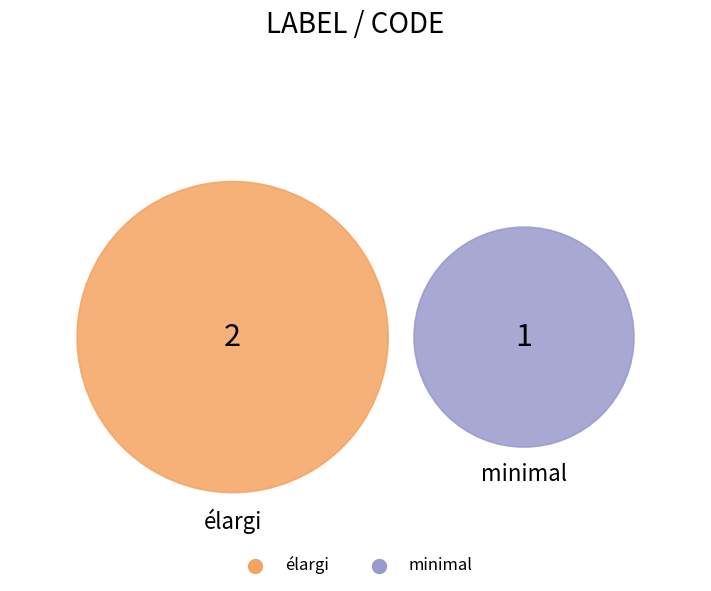

Approximately how many times larger is the value at élargi compared to minimal?

2.0